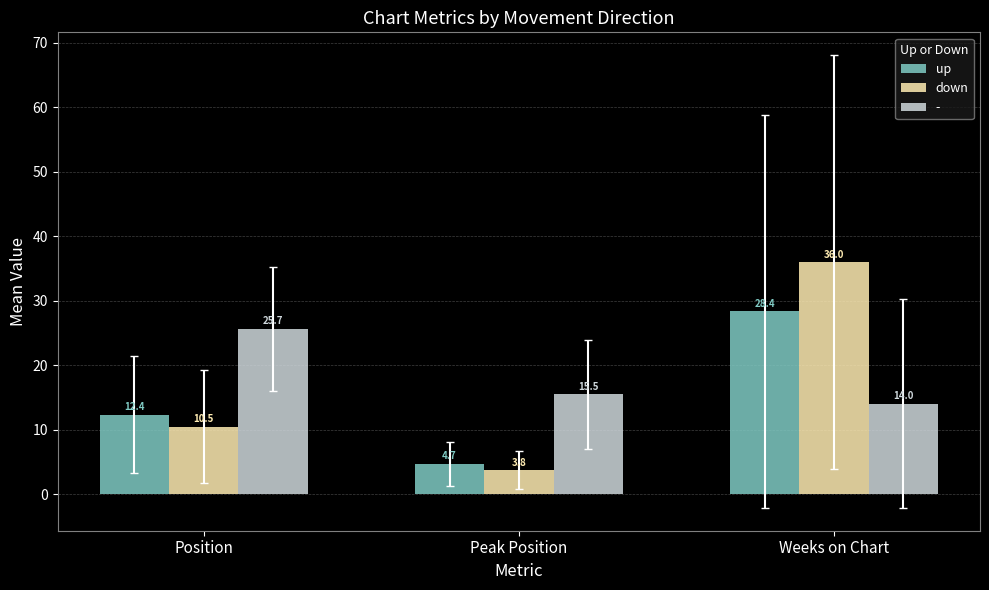

Reading left to right, list all the values displayed in this chart.

up: Position=12.4	Peak Position=4.7	Weeks on Chart=28.4
down: Position=10.5	Peak Position=3.8	Weeks on Chart=36.0
-: Position=25.7	Peak Position=15.5	Weeks on Chart=14.0